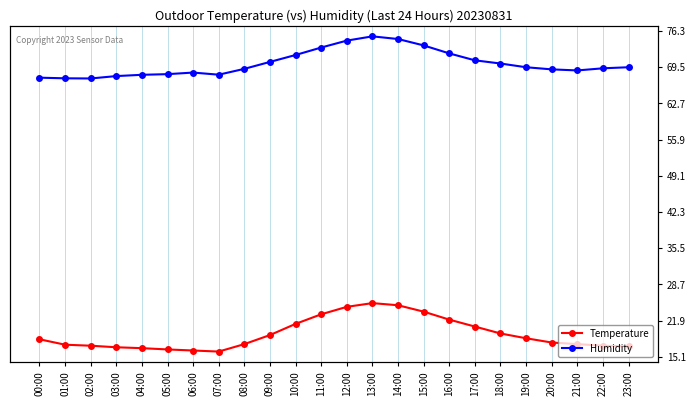

List the series in order of their overall mean, lowest first.

Temperature, Humidity